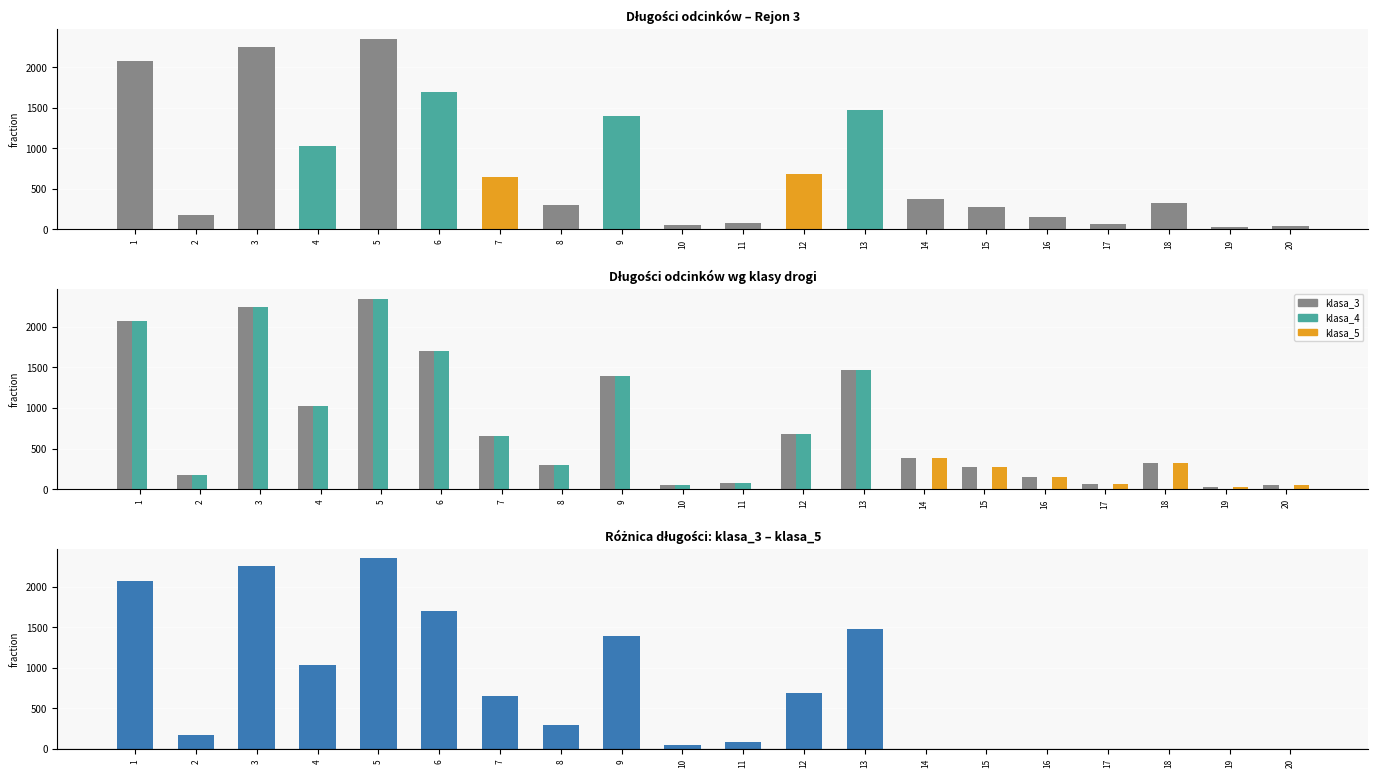

Is it true that klasa_5 equals -198 at 3?

False